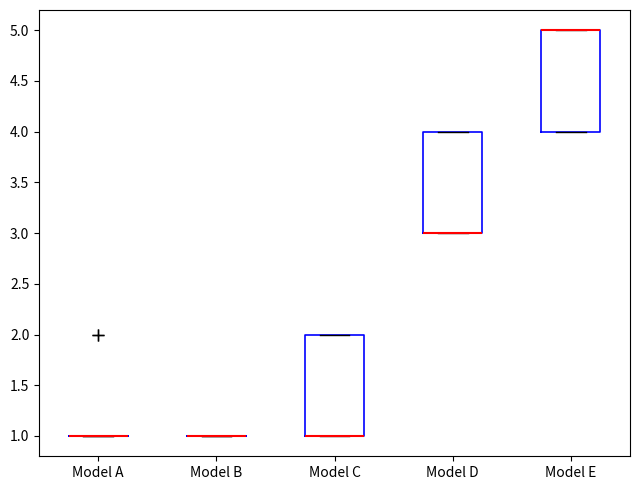

Reading left to right, transcribe this box plot: for each box, give where its median line is, the range the box spans, and where its two whiskers end, as read against the y-axis. The values are not printed on the chart, so give them approximately, as read against the axis.

Model A: box collapsed to a line at 1, whiskers 1 to 1
Model B: box collapsed to a line at 1, whiskers 1 to 1
Model C: median 1 (drawn on the box's lower edge), box 1 to 2, whiskers 1 to 2
Model D: median 3 (drawn on the box's lower edge), box 3 to 4, whiskers 3 to 4
Model E: median 5 (drawn on the box's upper edge), box 4 to 5, whiskers 4 to 5